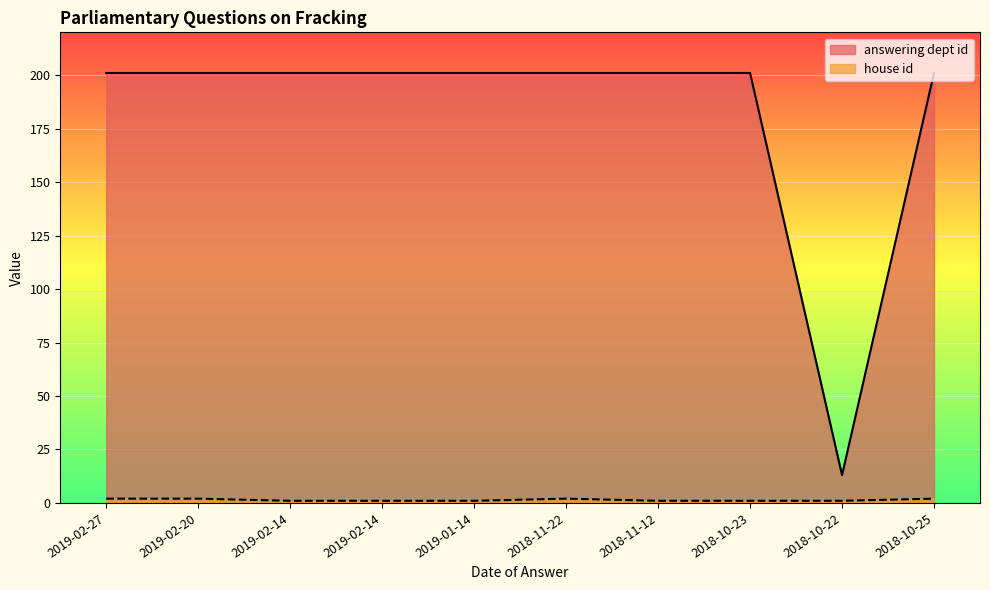

What is the label of the 10th point from the right?

2019-02-27